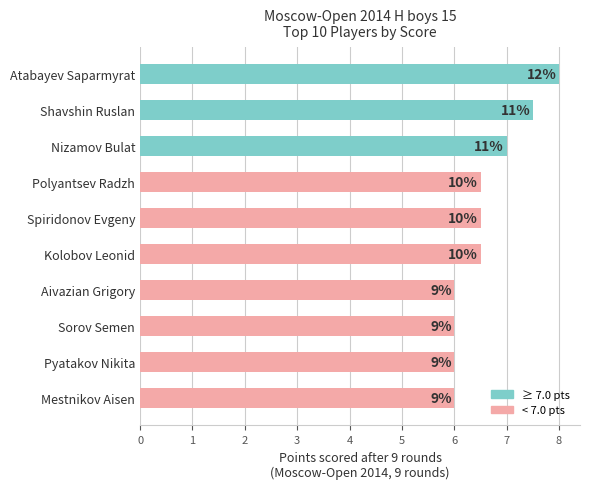

Does the chart contain any negative values?

No